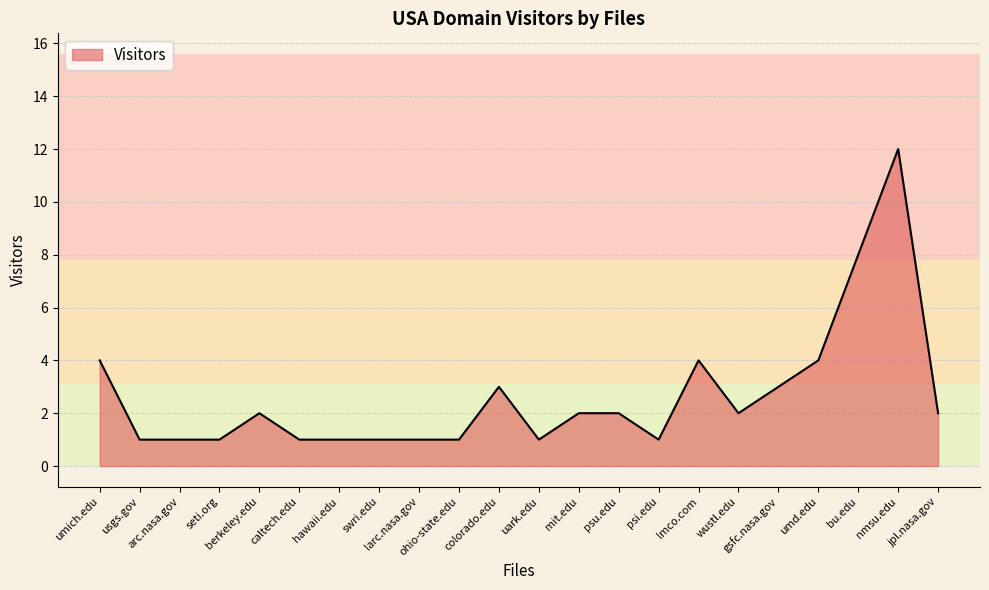

The chart shows a value of 1 at colorado.edu. True or false?

False